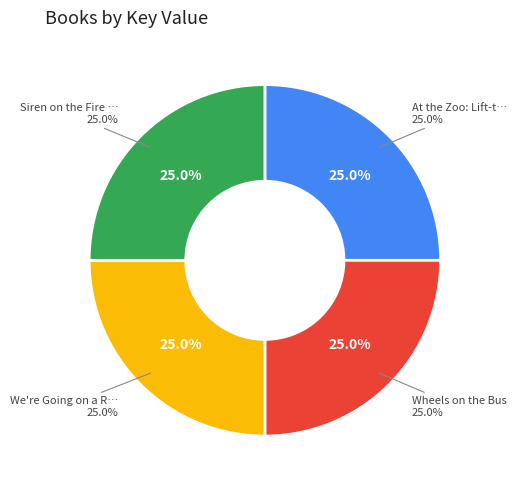

Between We're Going on a Road Trip and Siren on the Fire Truck, which is larger?

Siren on the Fire Truck